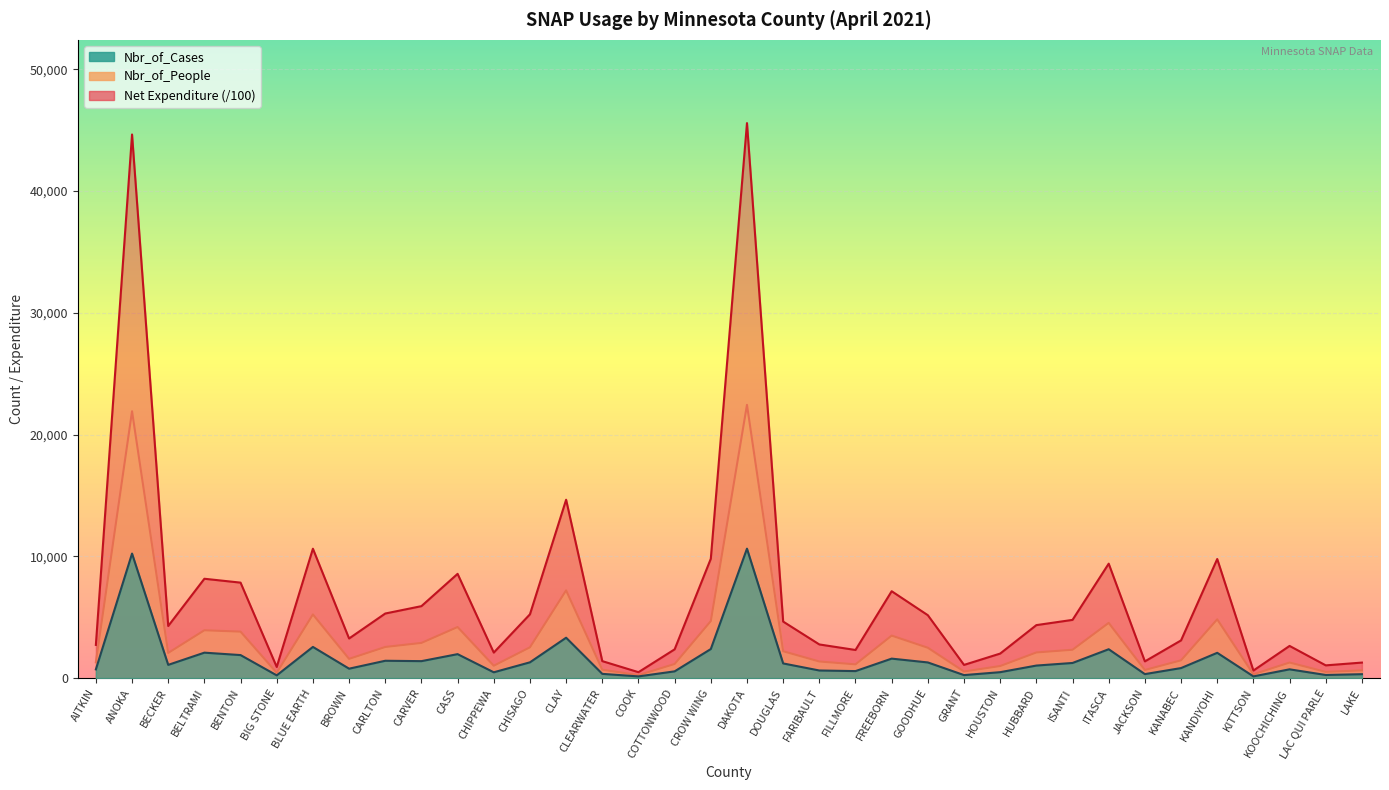

At how many categories does at least one series exceed 19157?

2